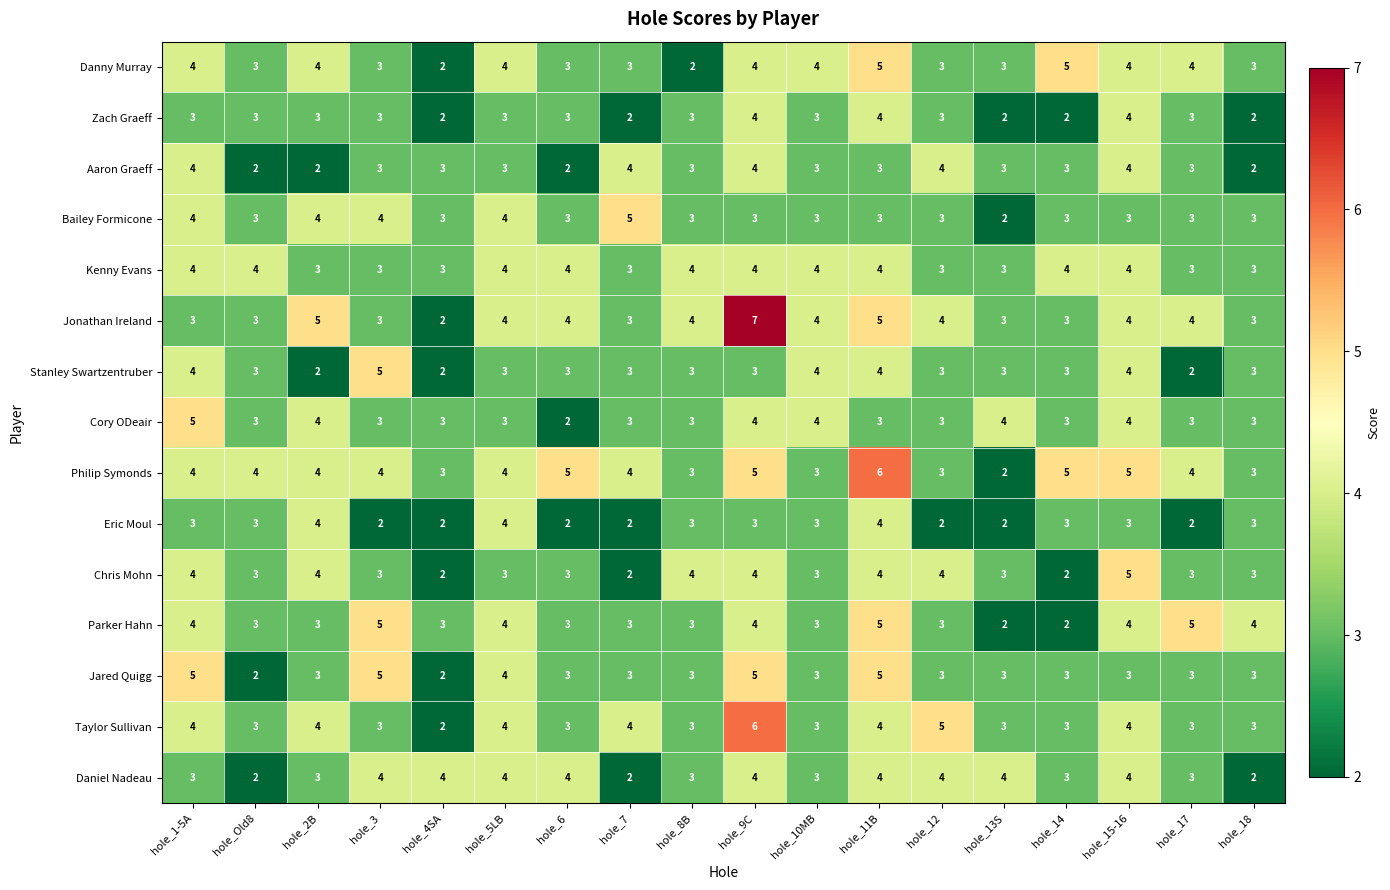

Which series has the largest total across all categories?

Philip Symonds